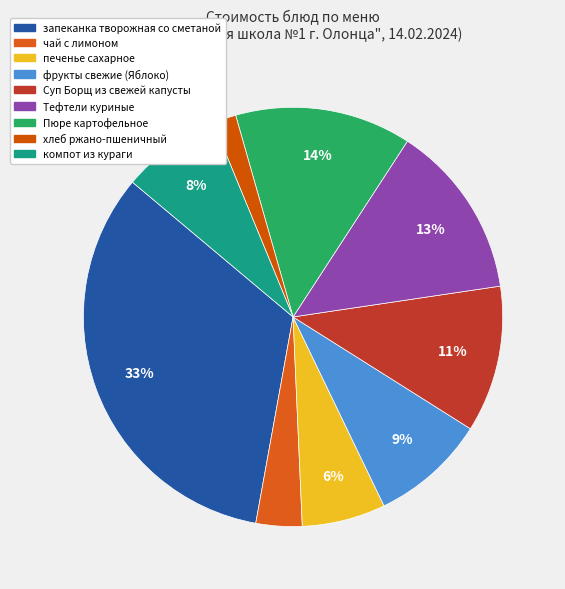

The печенье сахарное slice represents 1% of the pie. True or false?

False